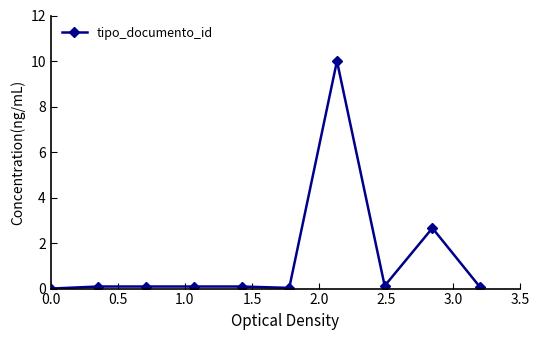

What is the average value?

1.3